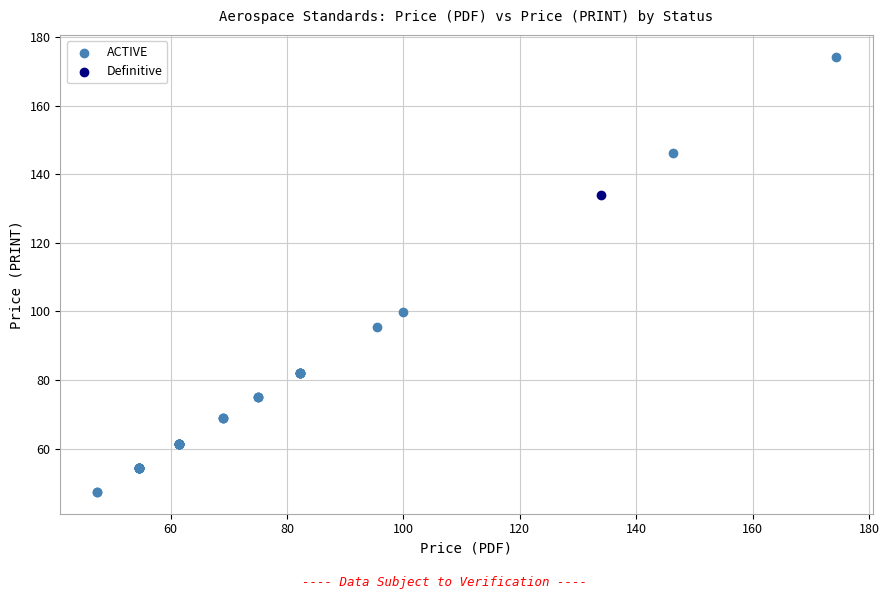

What are all the series names shown in the legend?

ACTIVE, Definitive